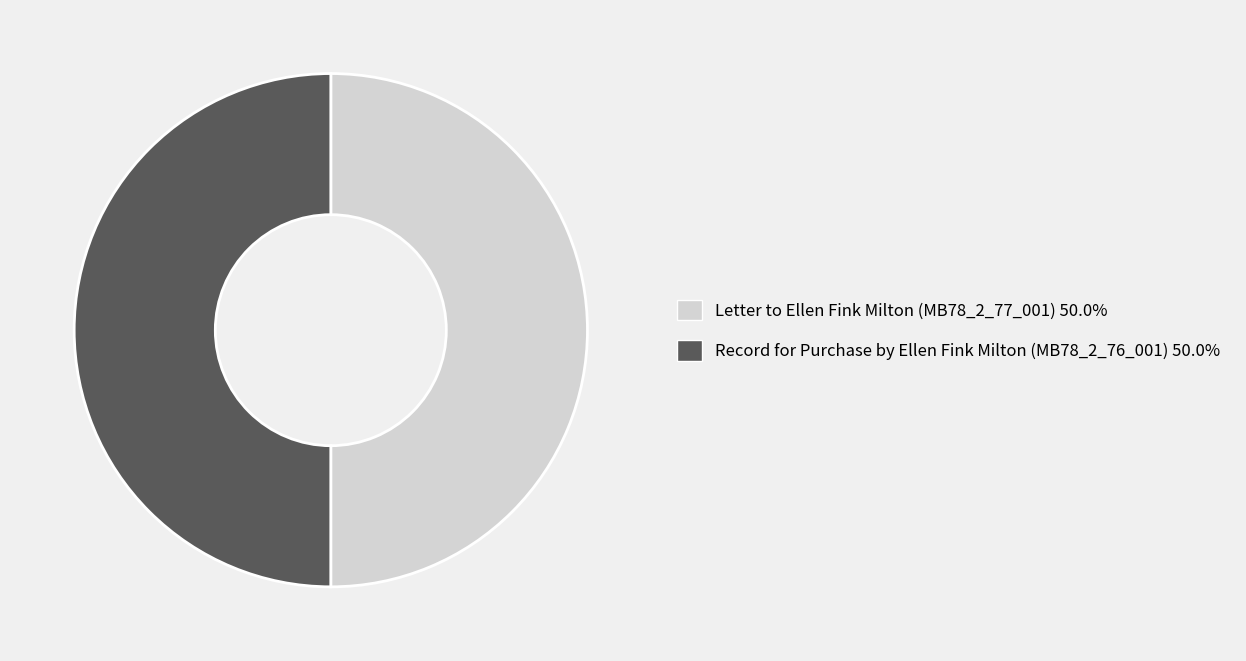

What is the ratio of the value at Letter to Ellen Fink Milton (MB78_2_77_001) to the value at Record for Purchase by Ellen Fink Milton (MB78_2_76_001)?

1.0